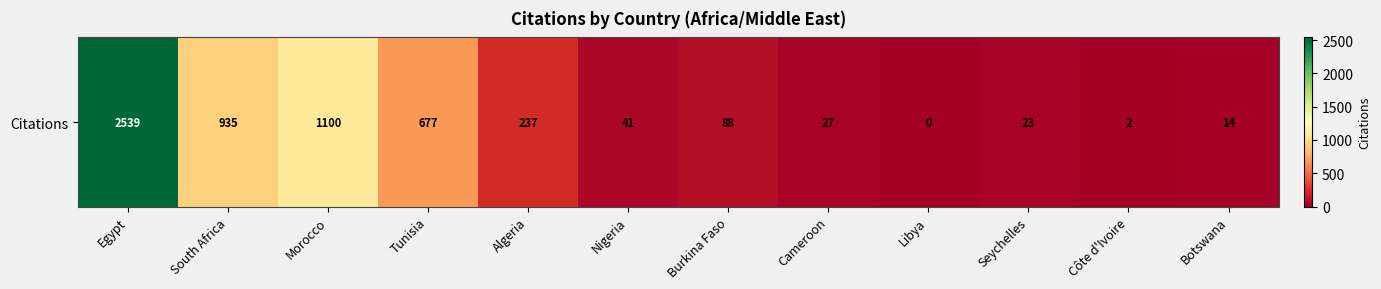

Between Egypt and Tunisia, which is larger?

Egypt